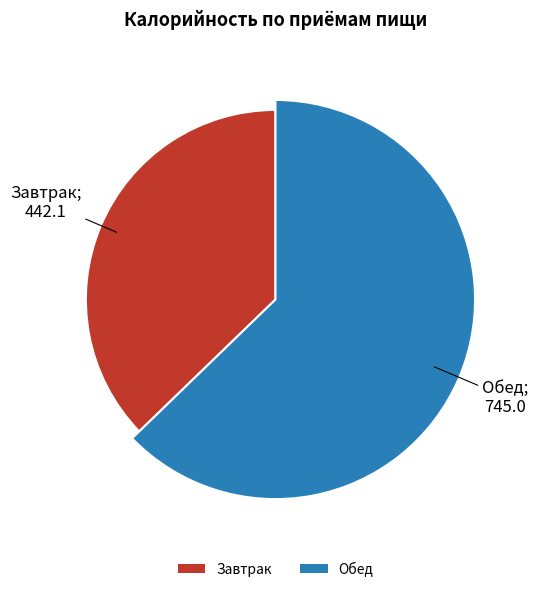

The Обед slice represents 63% of the pie. True or false?

True